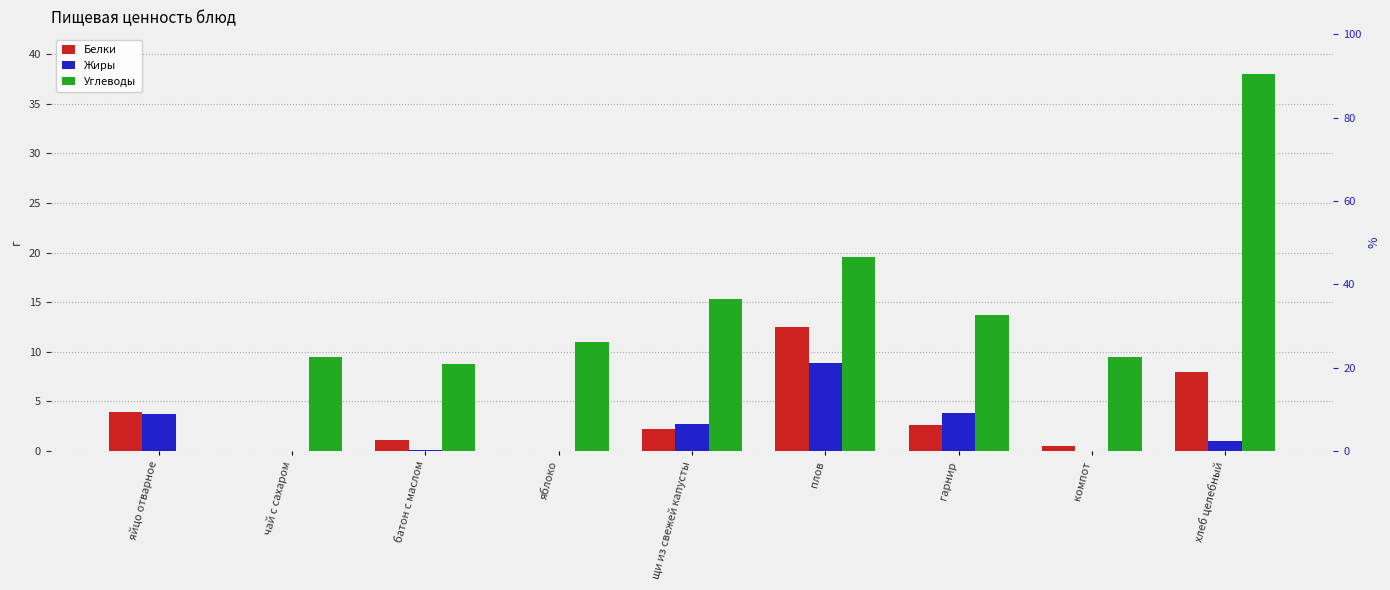

Rank the categories by Жиры value from highest to lowest.

плов, гарнир, яйцо отварное, щи из свежей капусты, хлеб целебный, батон с маслом, чай с сахаром, яблоко, компот